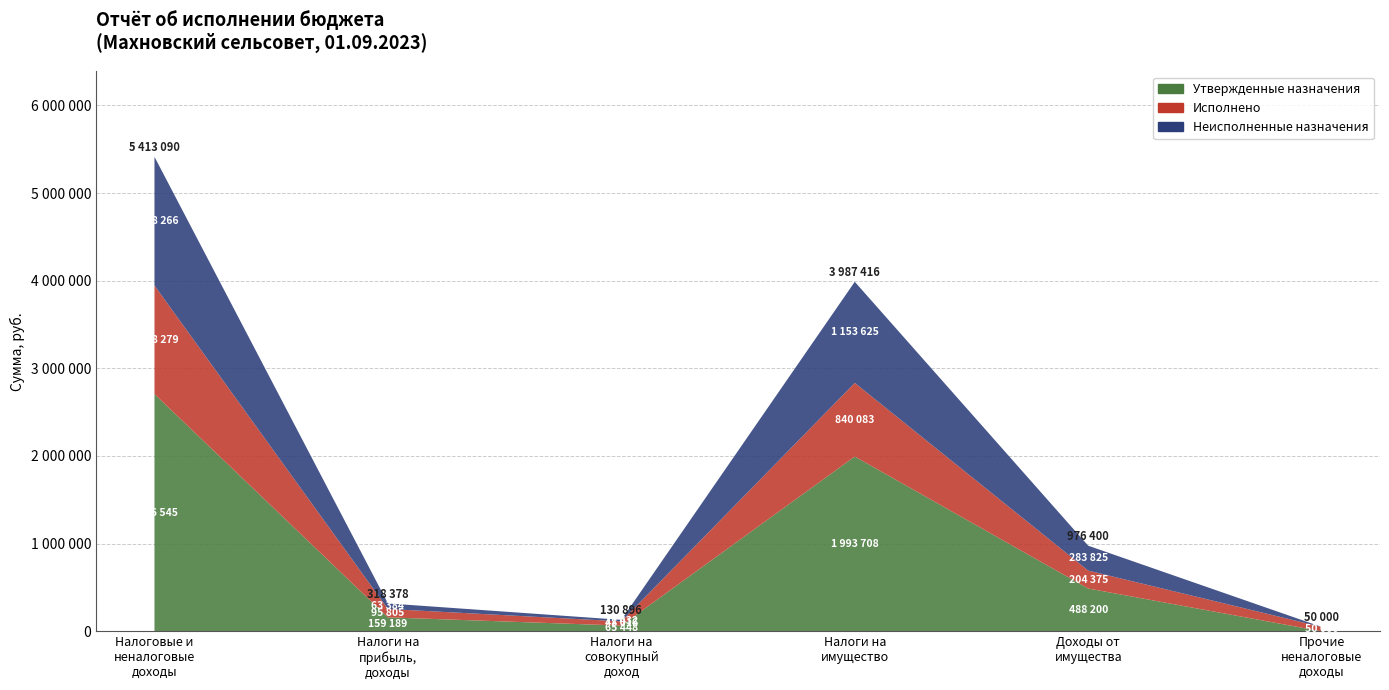

Reading left to right, transcribe all the data shown in this chart.

Утвержденные назначения: 2706545.0	159189.0	65448.0	1993708.0	488200.0	0.0
Исполнено: 1238278.7	95805.1	48015.5	840083.1	204375.0	50000.0
Неисполненные назначения: 1468266.3	63383.9	17432.5	1153624.9	283825.0	0.0